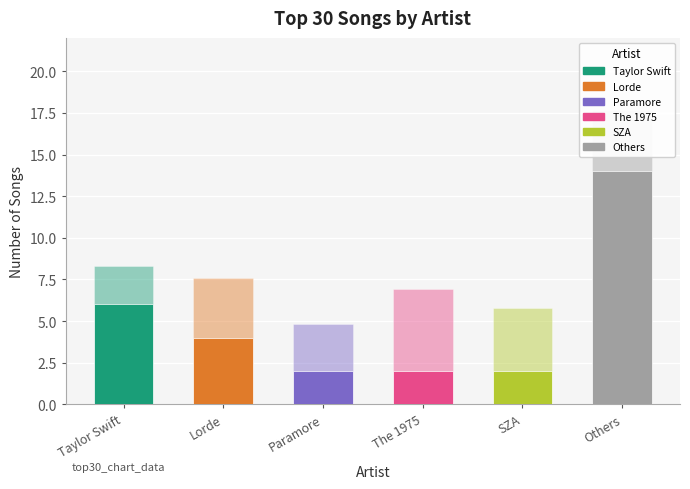

How many bars are there in total?

6